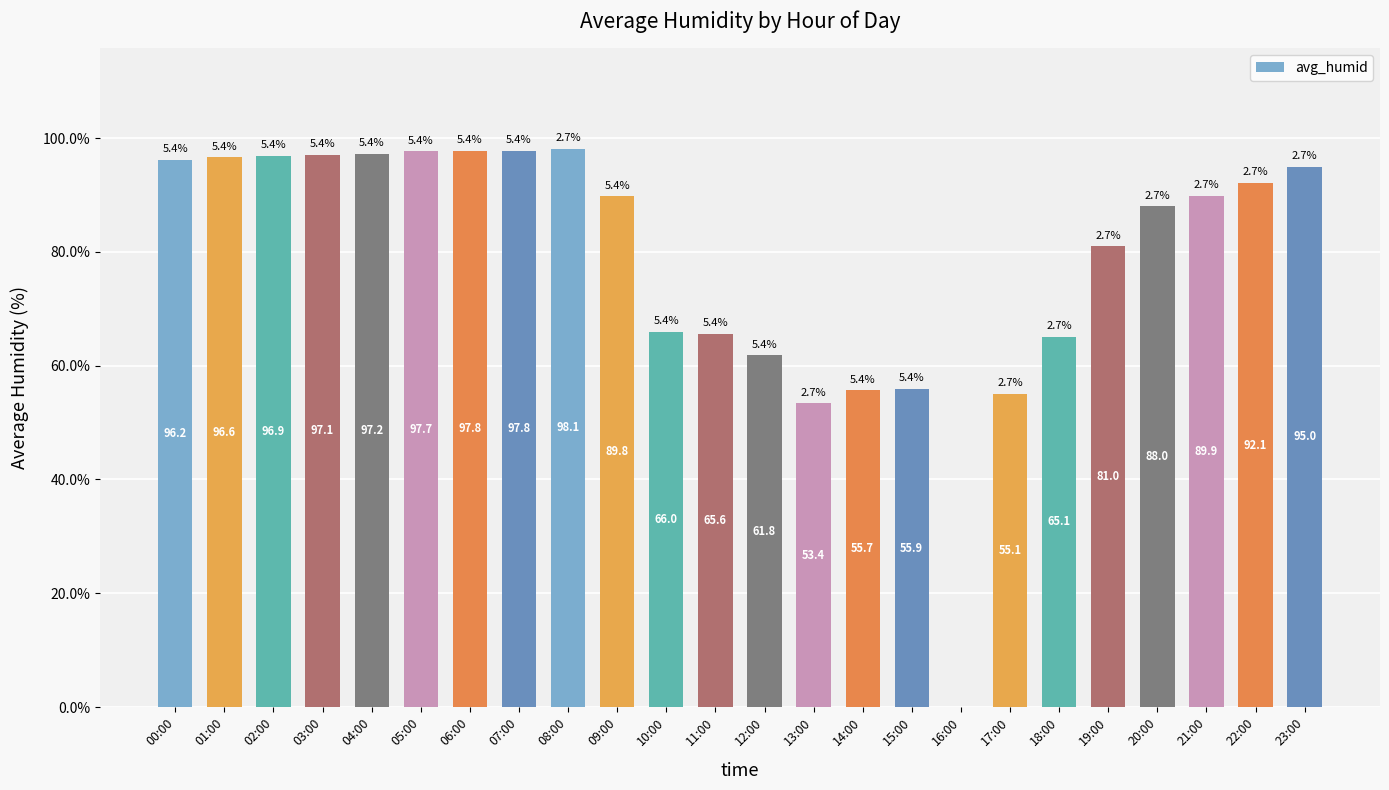

What is the maximum value shown in the chart?

98.1